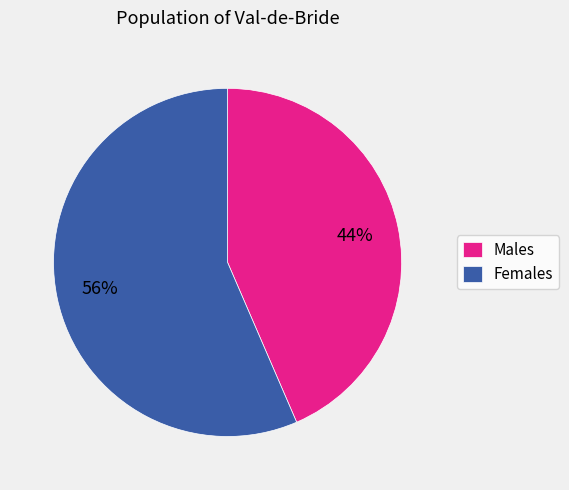

Rank the categories by value from lowest to highest.

Males, Females